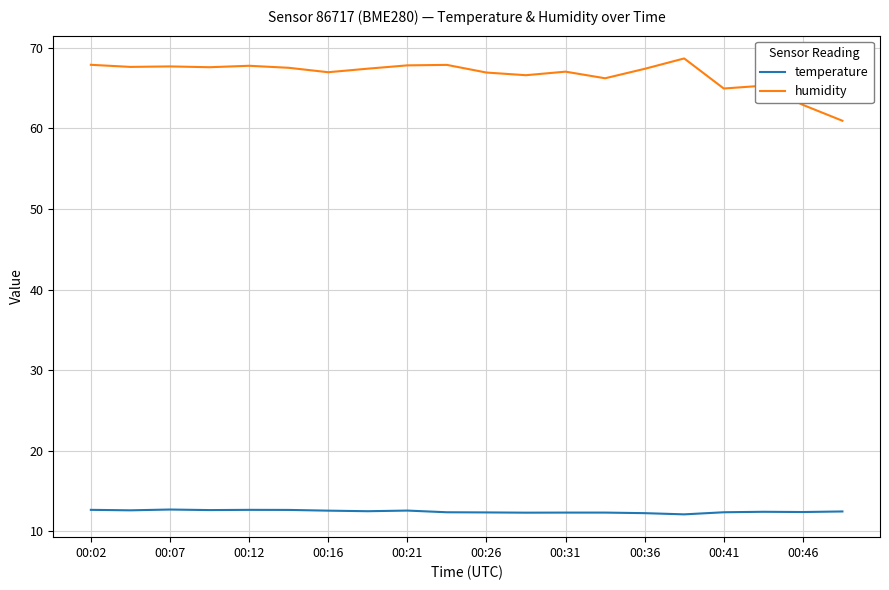

List the series in order of their overall mean, highest first.

humidity, temperature